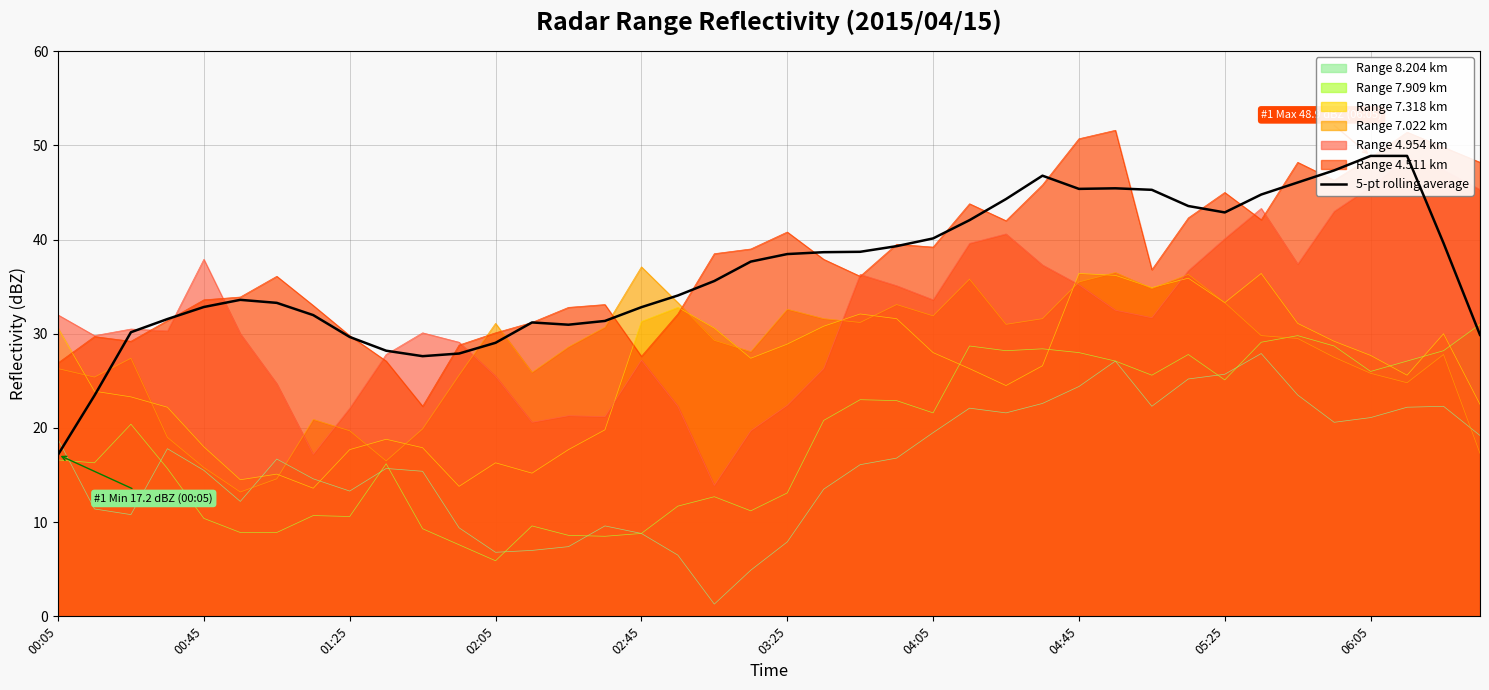

True or false: the data shows 67.6 at 31.

False